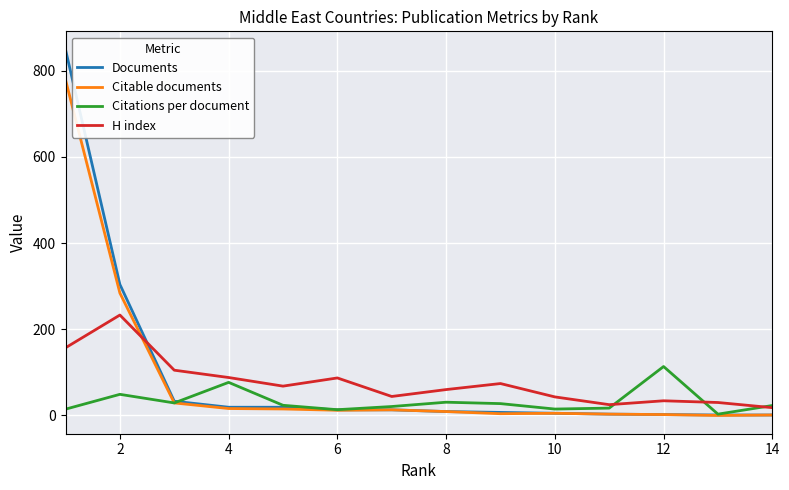

What are all the series names shown in the legend?

Documents, Citable documents, Citations per document, H index